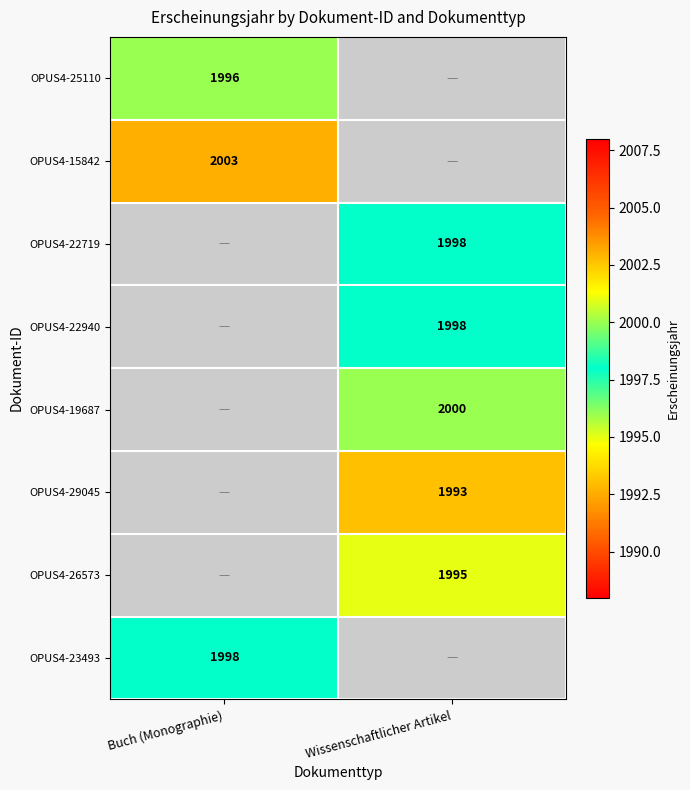

Is the value of OPUS4-25110 at Buch (Monographie) greater than the value of OPUS4-22940 at Wissenschaftlicher Artikel?

No